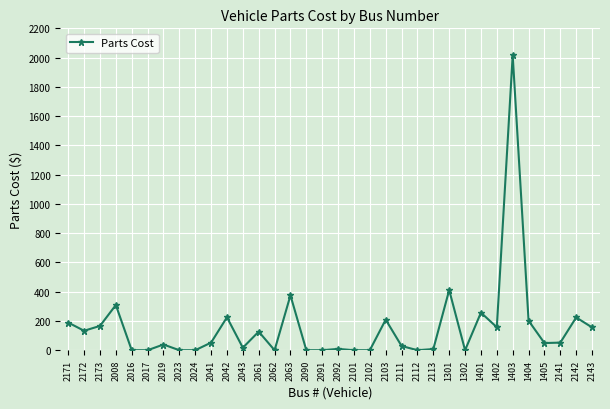

Which category has the highest value across all series?

1403